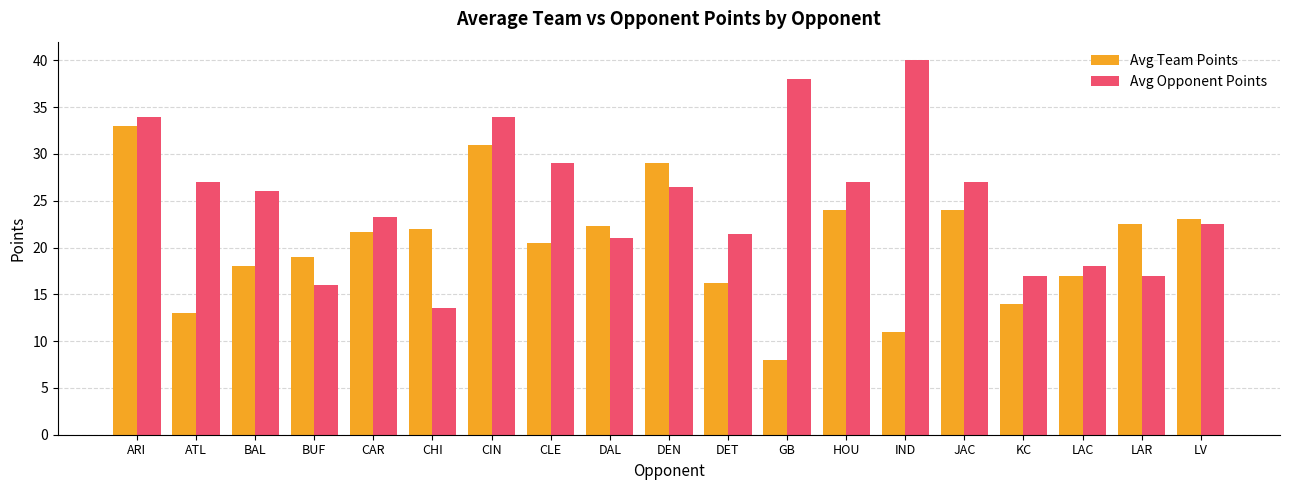

What is the average value of the Avg Team Points series?

20.5